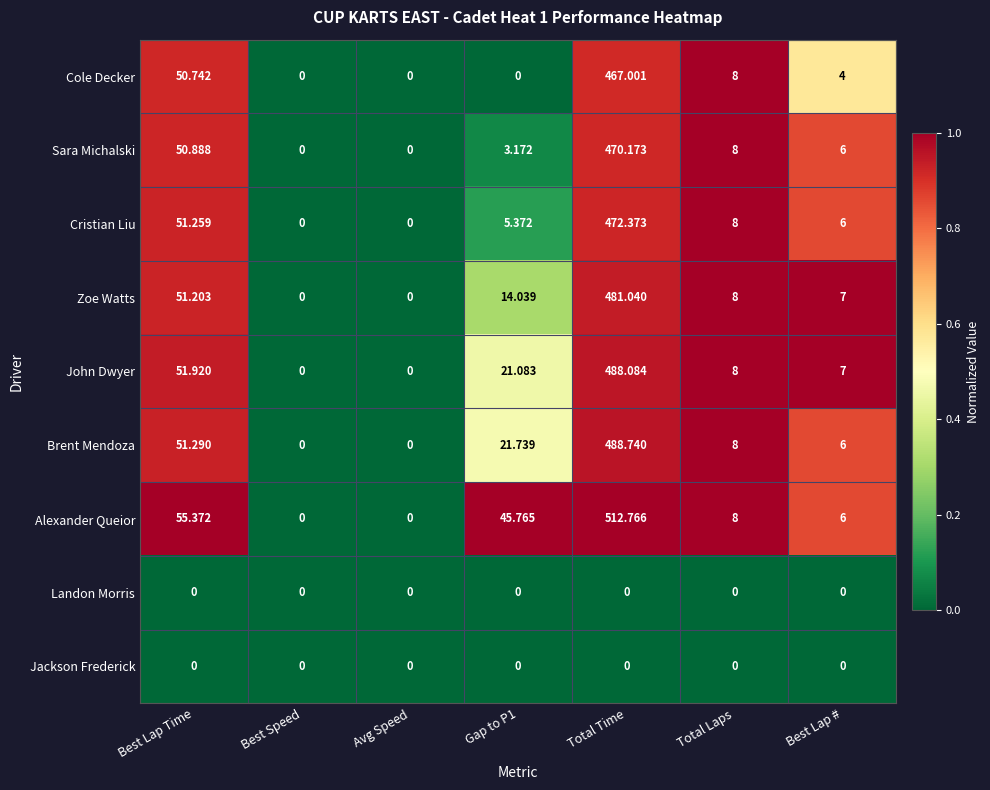

Which series changed the most between Total Time and Best Lap #?

Alexander Queior